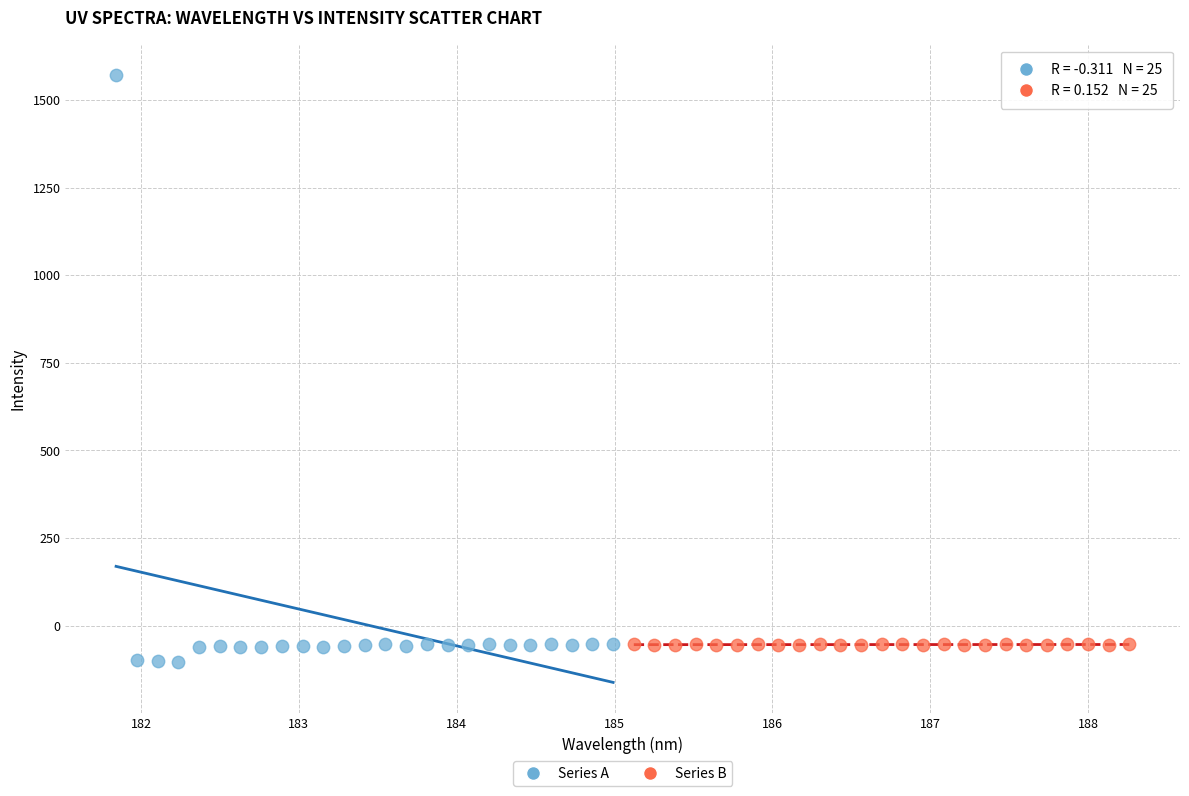

Which series reaches the maximum Y coordinate?

Series A